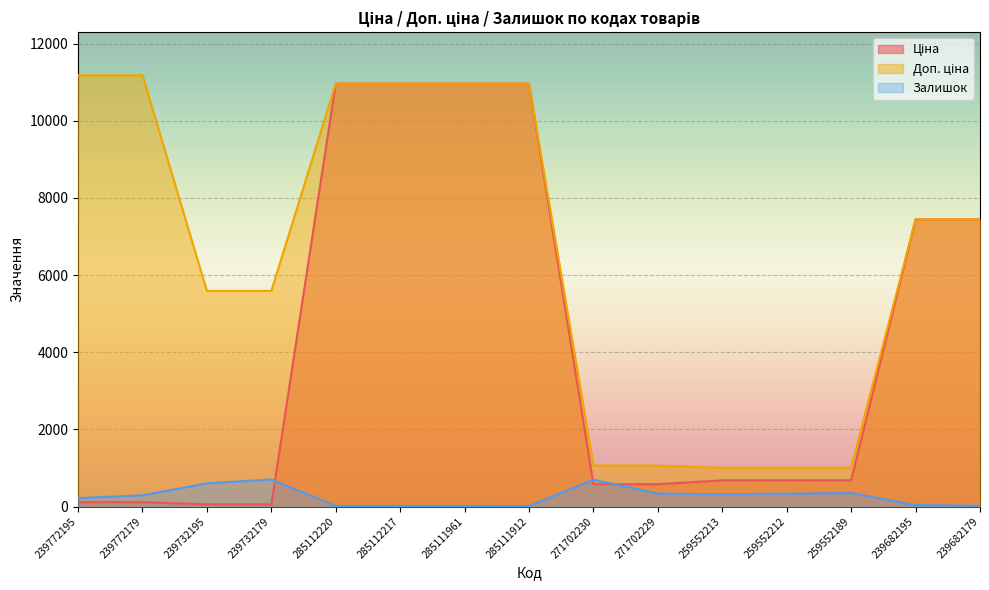

List the labels in order of Залишок value, largest first.

239732179, 271702230, 239732195, 259552189, 271702229, 259552212, 259552213, 239772179, 239772195, 239682195, 285112220, 285112217, 285111961, 239682179, 285111912